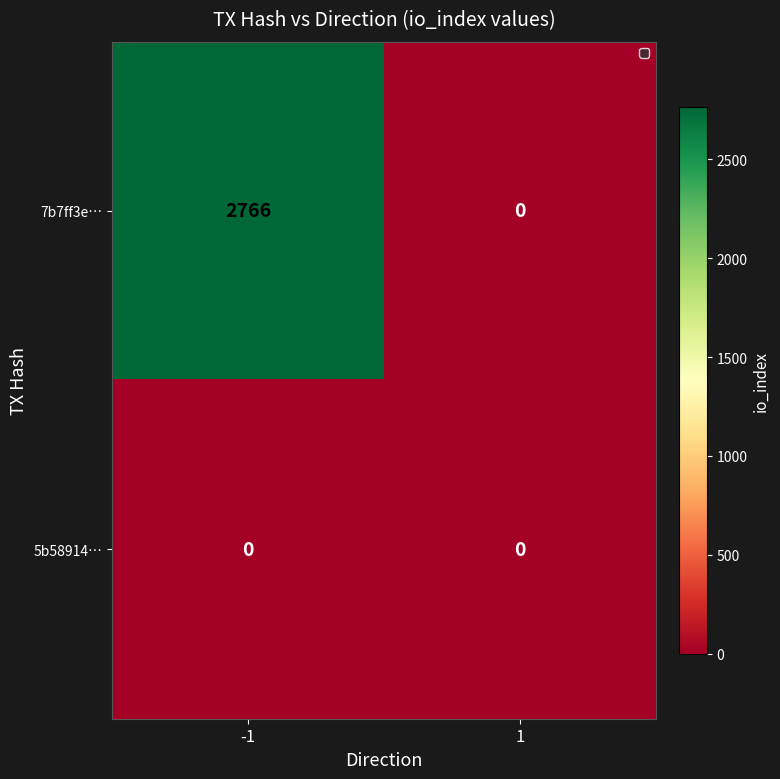

Which label corresponds to the largest value in the chart?

-1